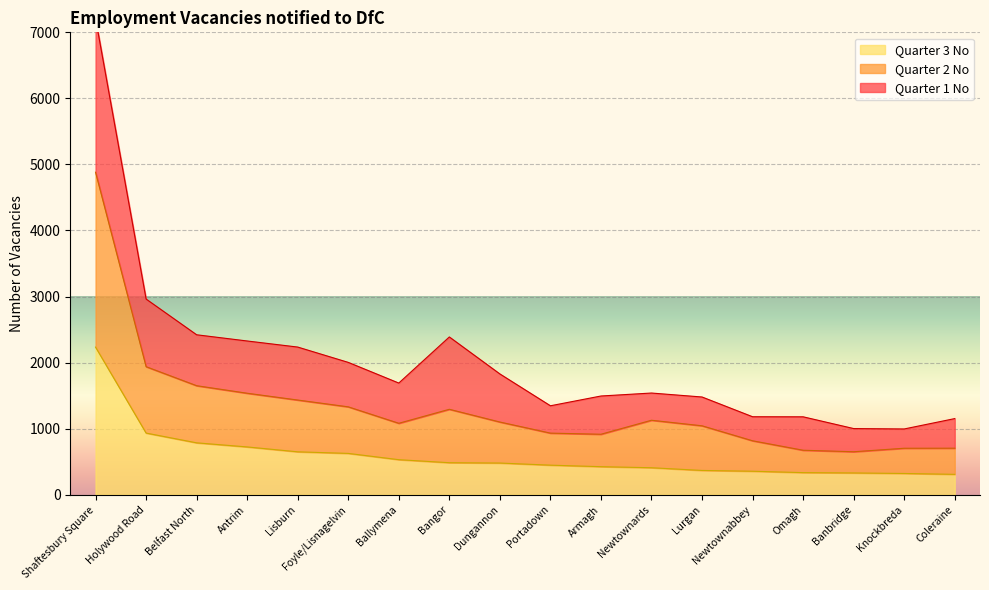

True or false: Quarter 3 No and Quarter 1 No cross at least once.

False